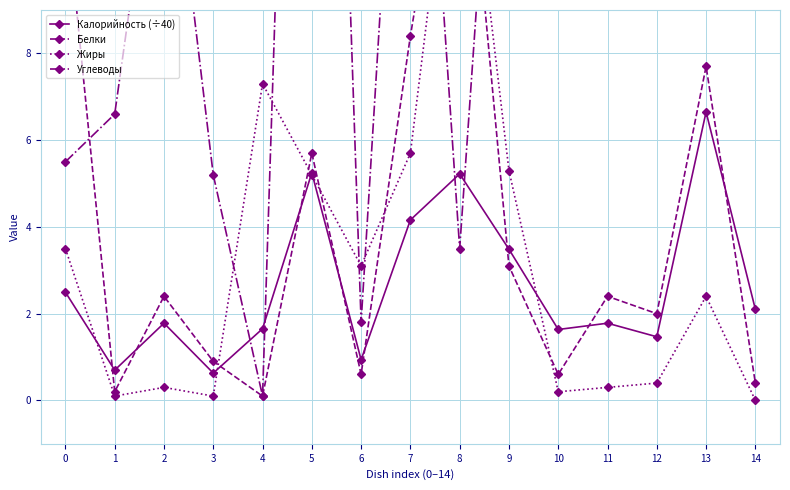

Rank the series at 9 from highest to lowest value.

Углеводы, Жиры, Калорийность (÷40), Белки